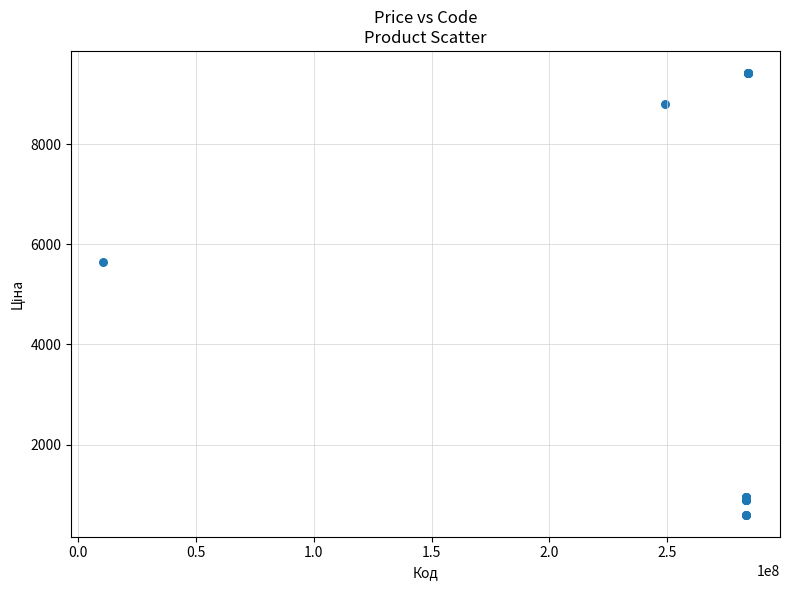

What Y value in the scatter plot is closest to 5009?

5636.0